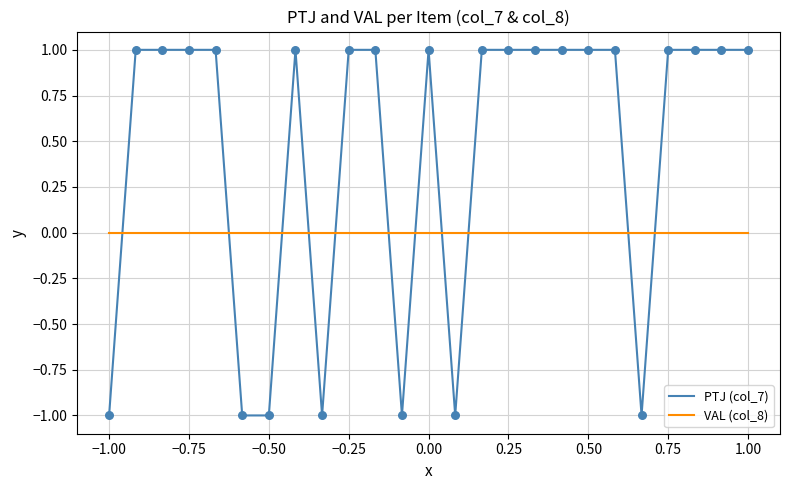

Which series has the largest total across all categories?

PTJ (col_7)